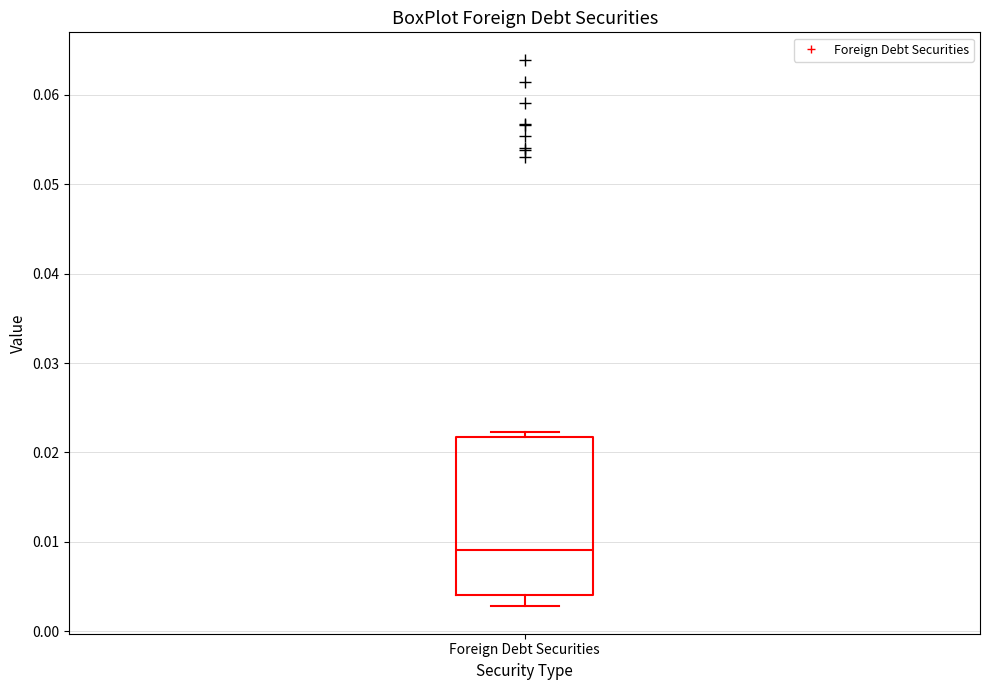

Transcribe this box plot: give where the median line is, the range the box spans, and where the two whiskers end, as read against the y-axis. The values are not printed on the chart, so give them approximately, as read against the axis.

median 0.009, box 0.004 to 0.022, whiskers 0.003 to 0.022 (just above the box's upper edge)